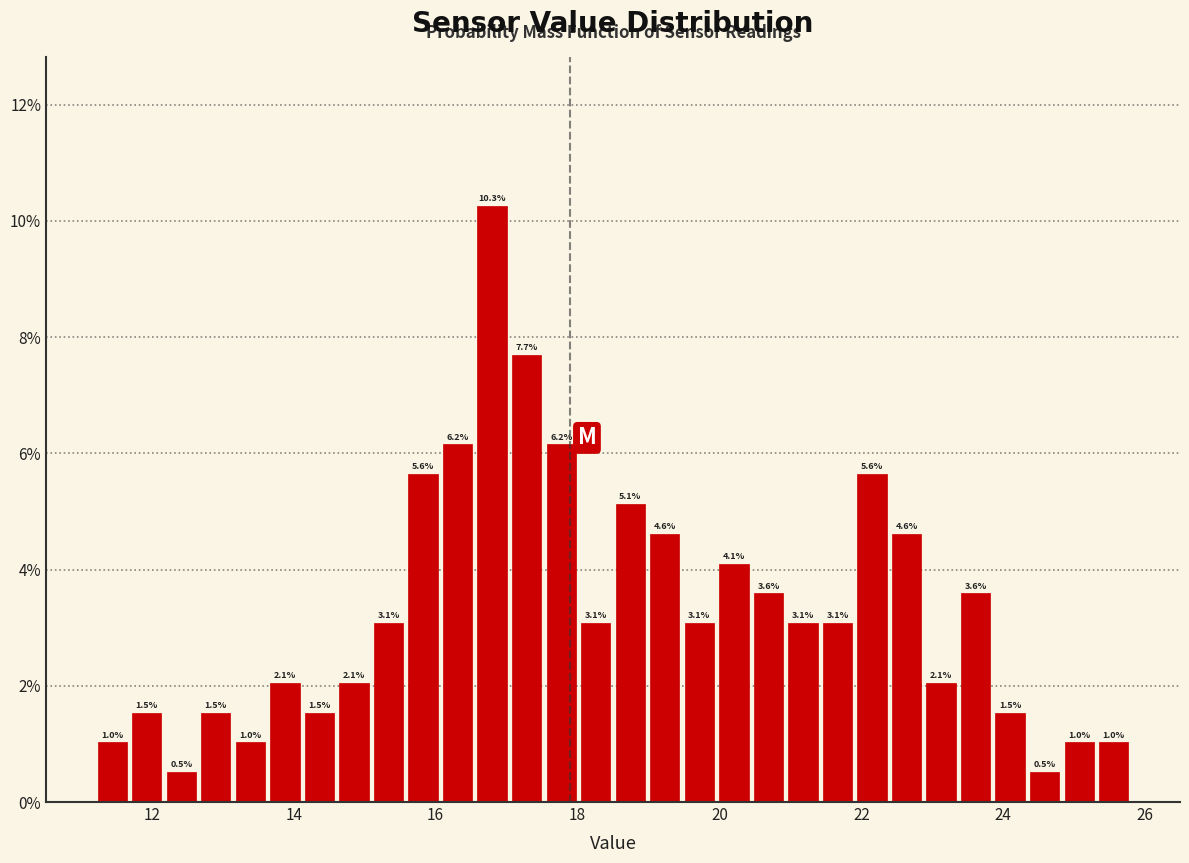

Read against the x-axis, roughly where is the centre of the tallest bar?

16.8